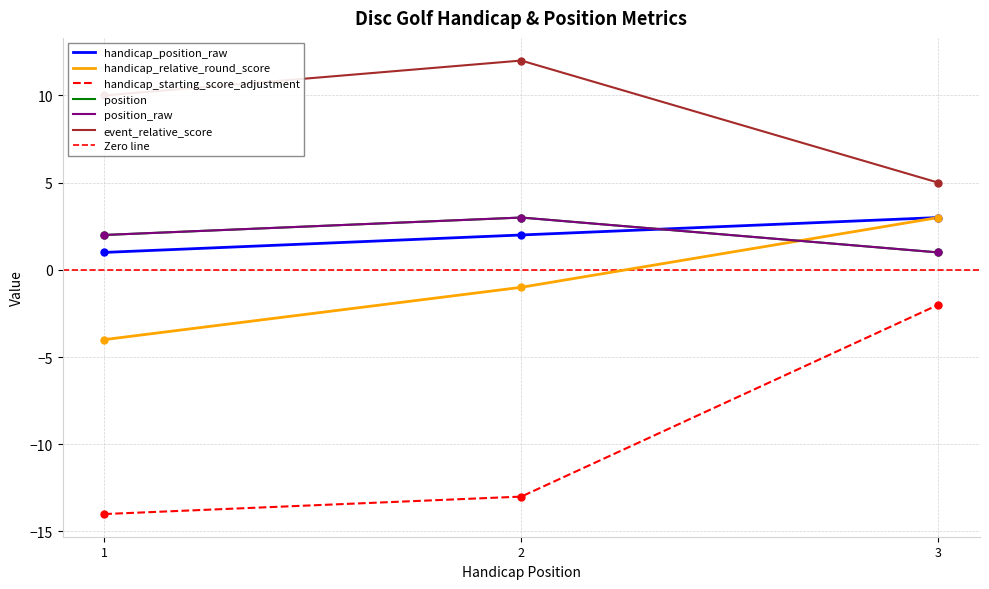

Which series changed the most between 2 and 3?

handicap_starting_score_adjustment